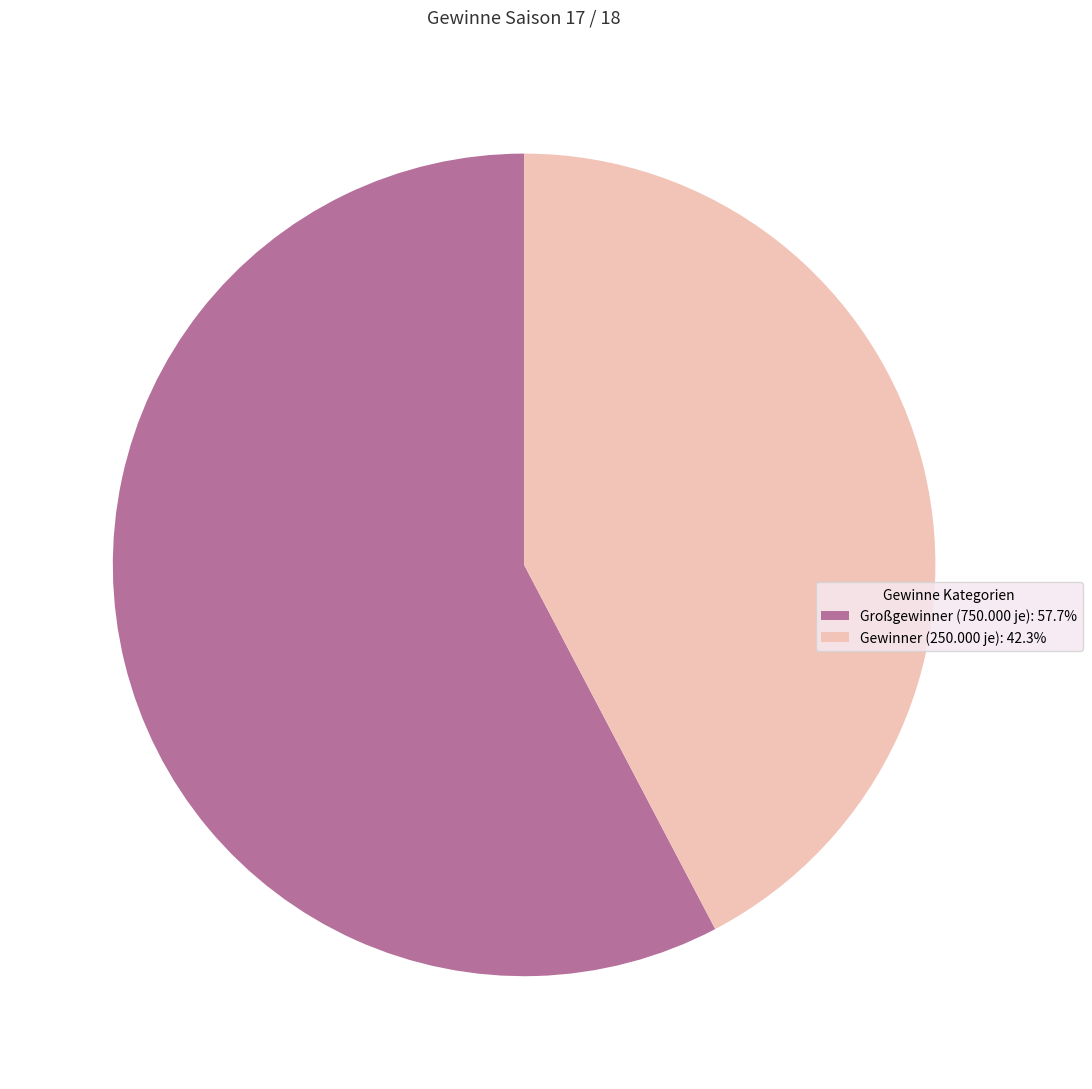

Is there any slice that represents more than half of the pie?

Yes